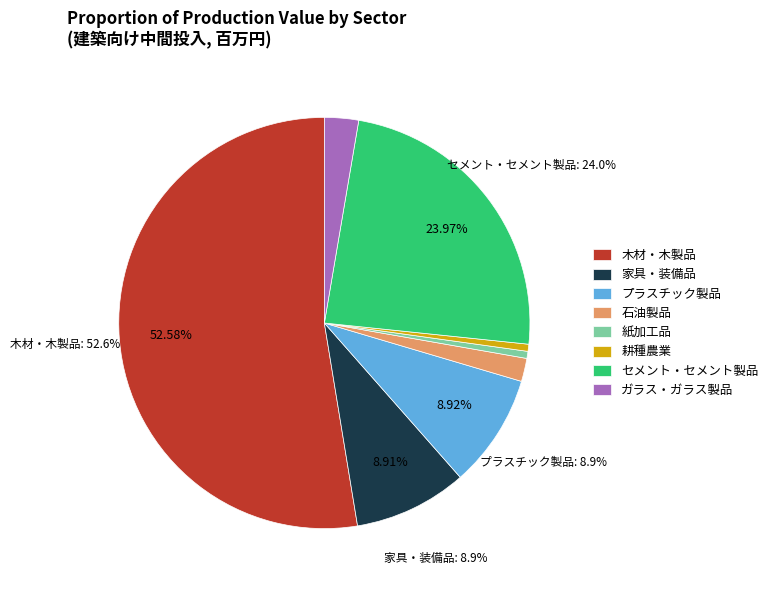

Which slice is the largest?

木材・木製品